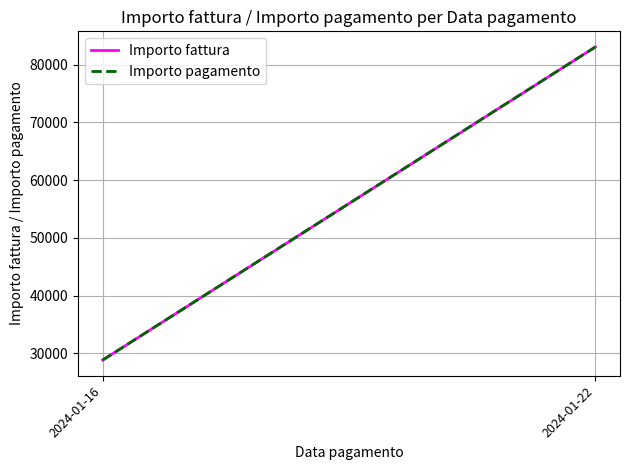

Is the value of Importo fattura at 2024-01-16 greater than the value of Importo pagamento at 2024-01-16?

No